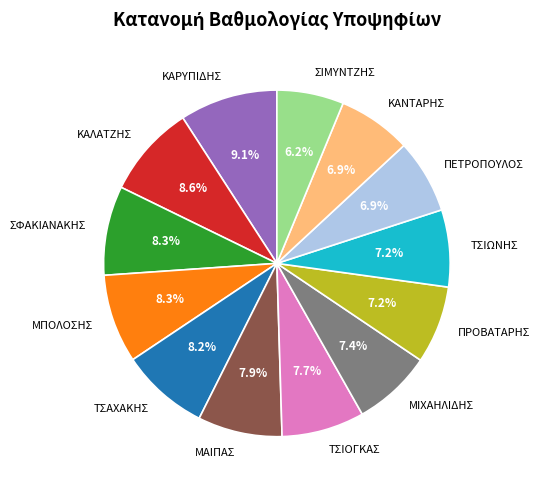

Do ΠΡΟΒΑΤΑΡΗΣ and ΚΑΡΥΠΙΔΗΣ together represent more than half of the pie?

No